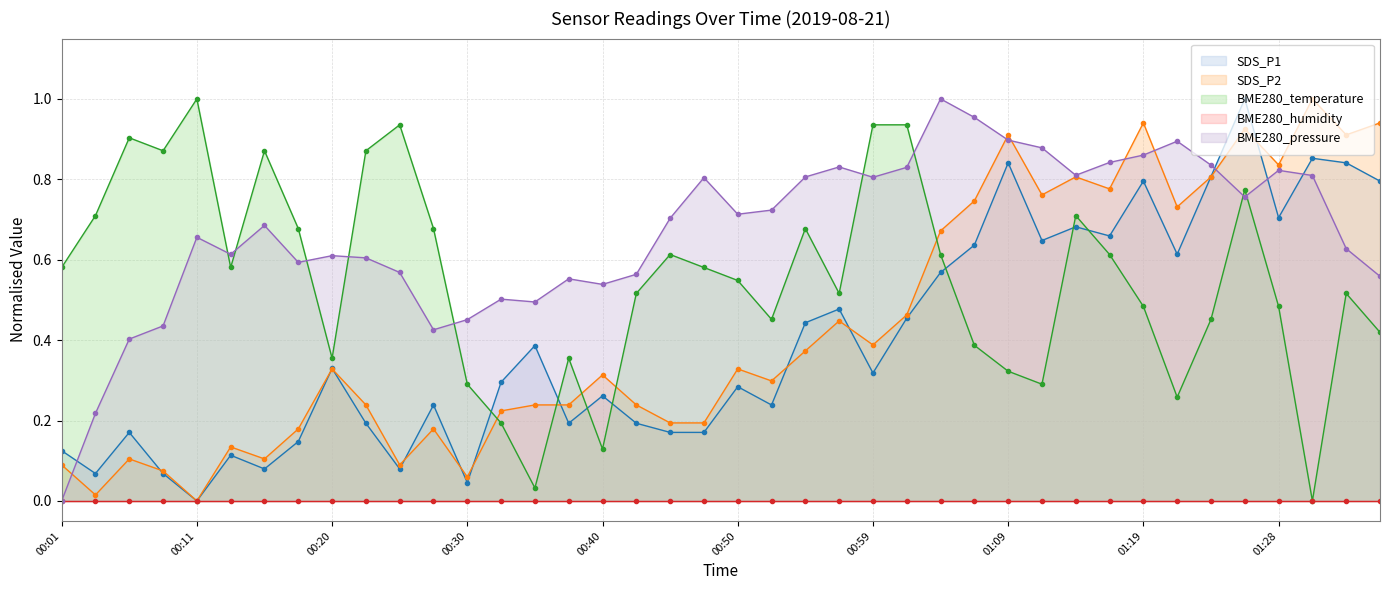

True or false: SDS_P1 has a value of 0.1 at 00:50.

False